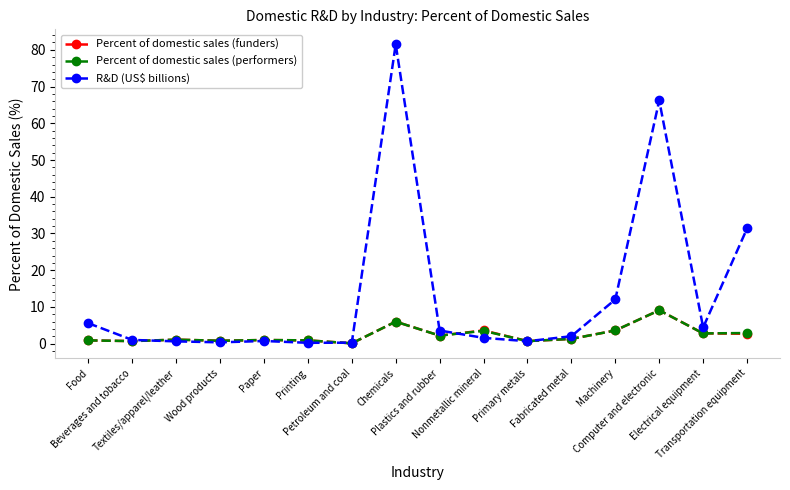

True or false: R&D (US$ billions) has a value of 0.6 at Textiles/apparel/leather.

True